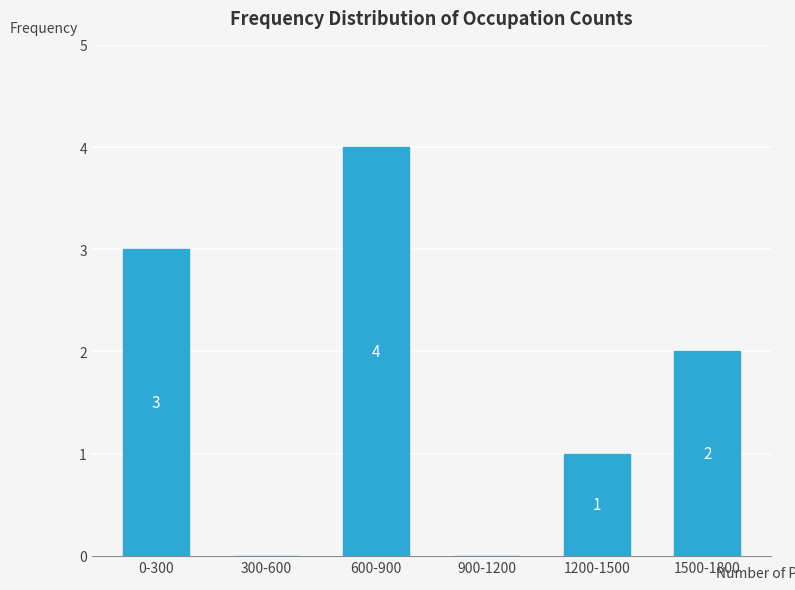

Reading left to right, what are all the values shown in this chart?

0-300=3	300-600=0	600-900=4	900-1200=0	1200-1500=1	1500-1800=2